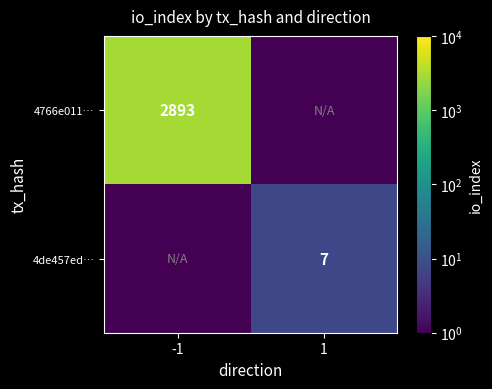

The value of 4de457ed… at 1 is 7.0. True or false?

True